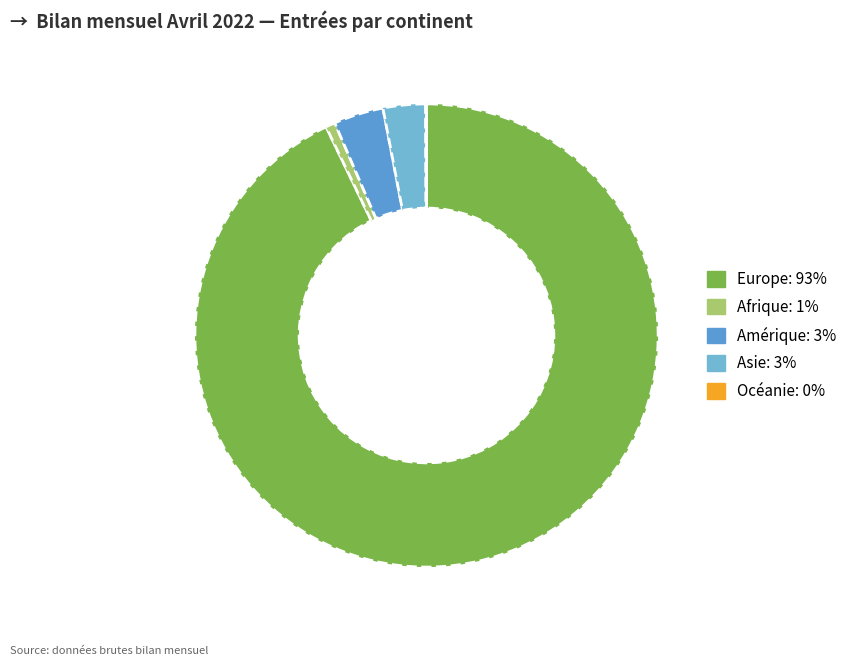

To the nearest percent, what percentage of the pie is Afrique?

1%